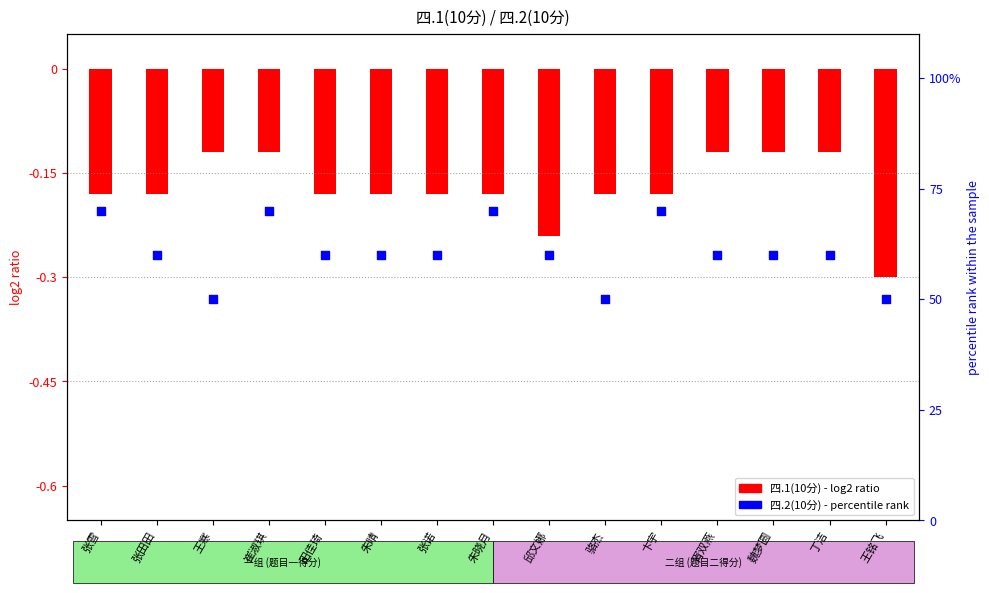

Approximately how many times larger is the value at 朱晴 compared to 卞宇?

0.9